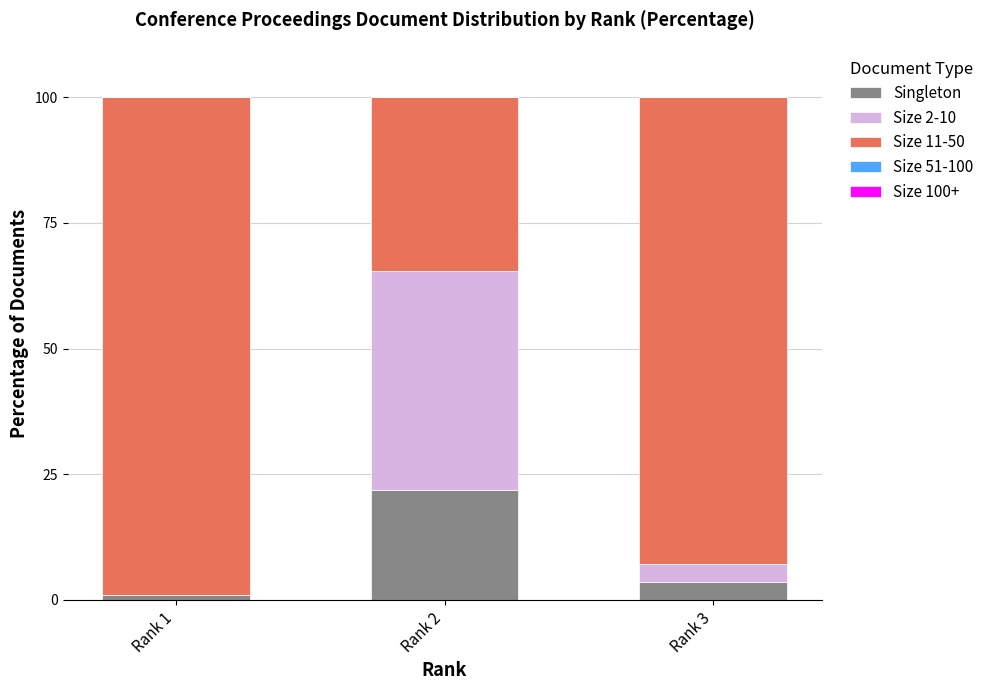

Where is Singleton nearest to the value 11?

Rank 3